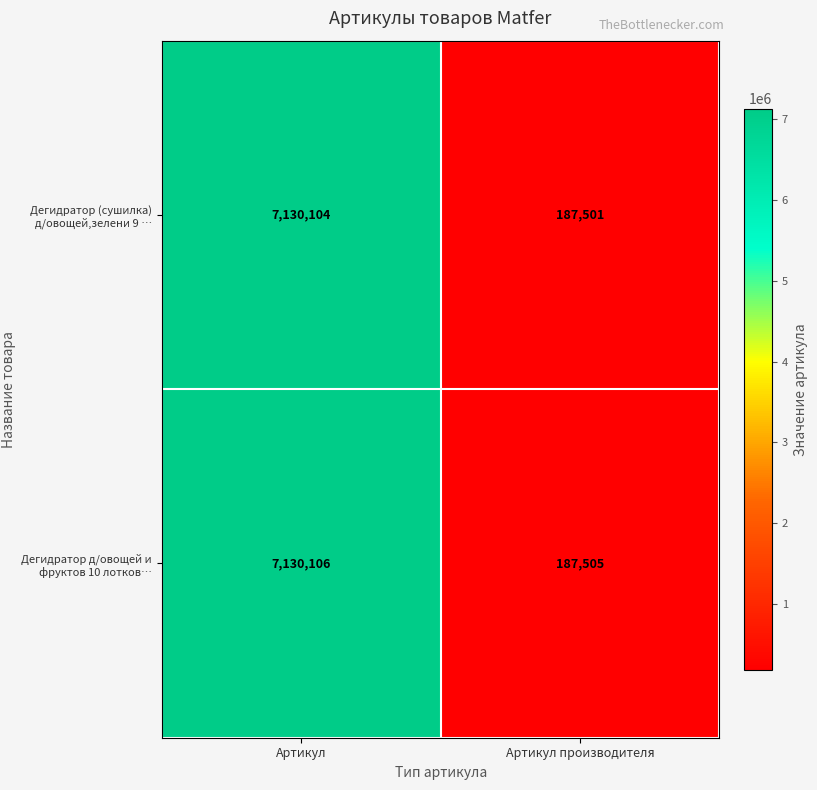

At which label does Дегидратор д/овощей и фруктов 10 лотков… reach its minimum?

Артикул производителя